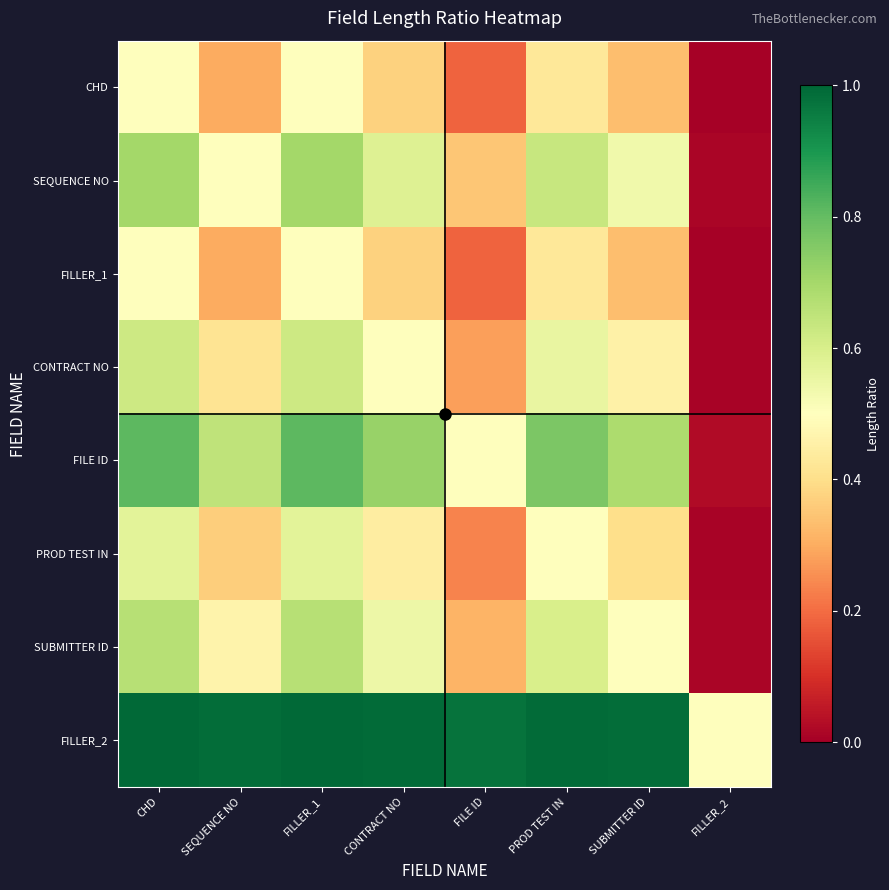

Reading left to right, what are all the values shown in this chart?

CHD: CHD=0.5	SEQUENCE NO=0.3	FILLER_1=0.5	CONTRACT NO=0.4	FILE ID=0.2	PROD TEST IN=0.4	SUBMITTER ID=0.3	FILLER_2=0.0
SEQUENCE NO: CHD=0.7	SEQUENCE NO=0.5	FILLER_1=0.7	CONTRACT NO=0.6	FILE ID=0.3	PROD TEST IN=0.6	SUBMITTER ID=0.5	FILLER_2=0.0
FILLER_1: CHD=0.5	SEQUENCE NO=0.3	FILLER_1=0.5	CONTRACT NO=0.4	FILE ID=0.2	PROD TEST IN=0.4	SUBMITTER ID=0.3	FILLER_2=0.0
CONTRACT NO: CHD=0.6	SEQUENCE NO=0.4	FILLER_1=0.6	CONTRACT NO=0.5	FILE ID=0.3	PROD TEST IN=0.6	SUBMITTER ID=0.5	FILLER_2=0.0
FILE ID: CHD=0.8	SEQUENCE NO=0.6	FILLER_1=0.8	CONTRACT NO=0.7	FILE ID=0.5	PROD TEST IN=0.8	SUBMITTER ID=0.7	FILLER_2=0.0
PROD TEST IN: CHD=0.6	SEQUENCE NO=0.4	FILLER_1=0.6	CONTRACT NO=0.4	FILE ID=0.2	PROD TEST IN=0.5	SUBMITTER ID=0.4	FILLER_2=0.0
SUBMITTER ID: CHD=0.7	SEQUENCE NO=0.5	FILLER_1=0.7	CONTRACT NO=0.5	FILE ID=0.3	PROD TEST IN=0.6	SUBMITTER ID=0.5	FILLER_2=0.0
FILLER_2: CHD=1.0	SEQUENCE NO=1.0	FILLER_1=1.0	CONTRACT NO=1.0	FILE ID=1.0	PROD TEST IN=1.0	SUBMITTER ID=1.0	FILLER_2=0.5